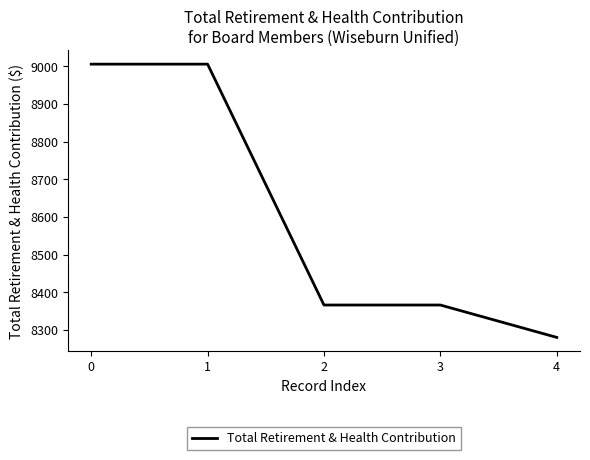

True or false: there are more than 2 points higher than both neighbors.

False